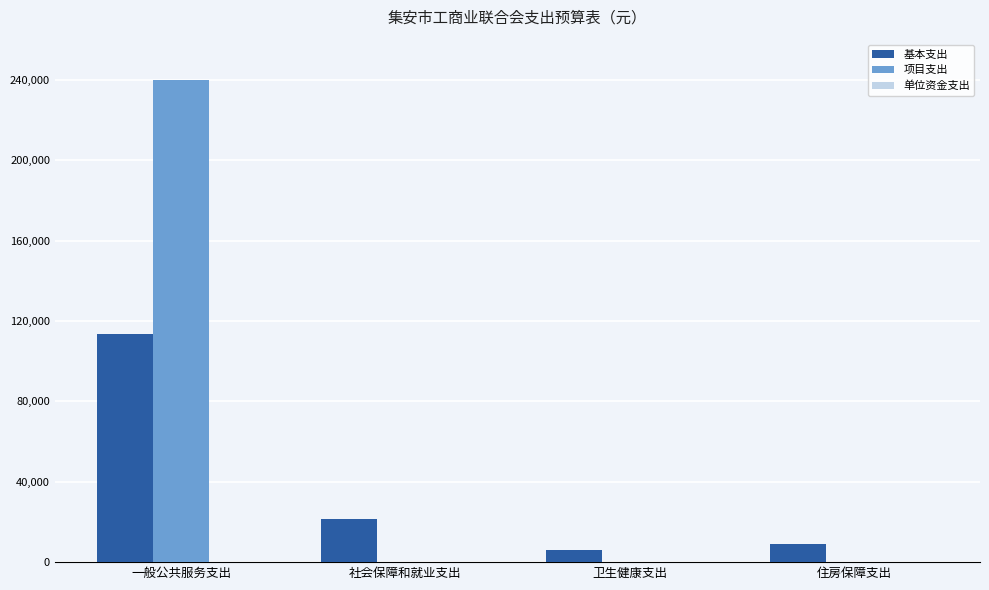

Is the value of 基本支出 at 住房保障支出 greater than the value of 项目支出 at 卫生健康支出?

Yes